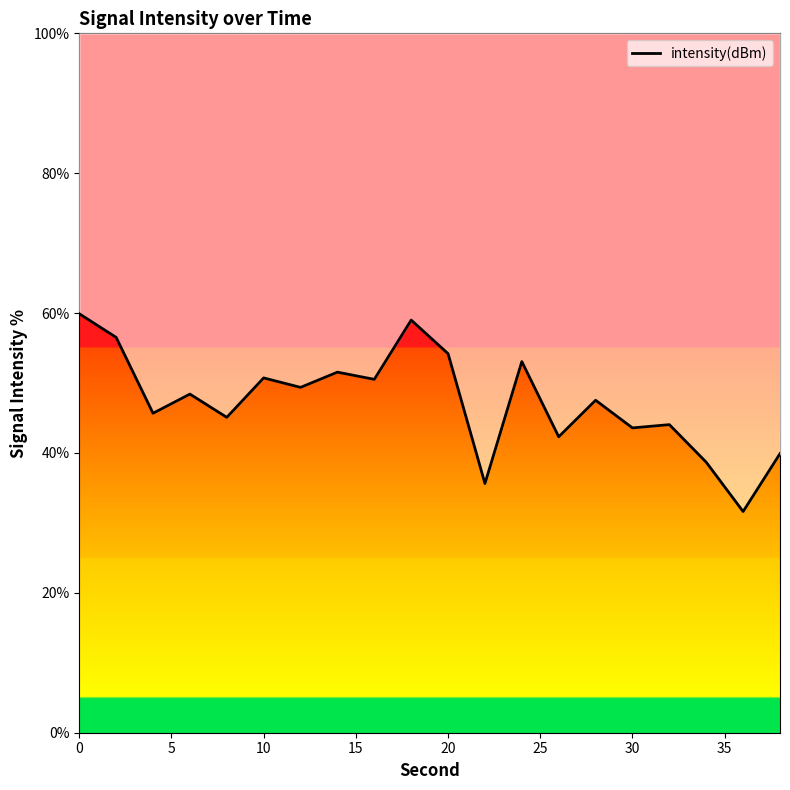

What is the maximum value shown in the chart?

59.9